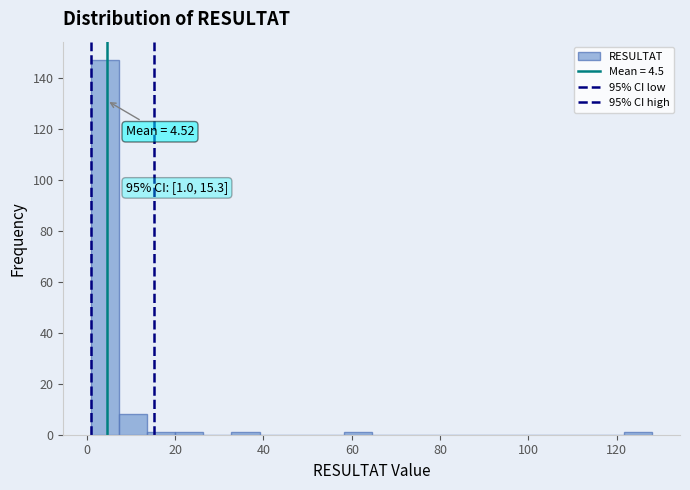

Read against the x-axis, roughly where is the centre of the tallest bar?

4